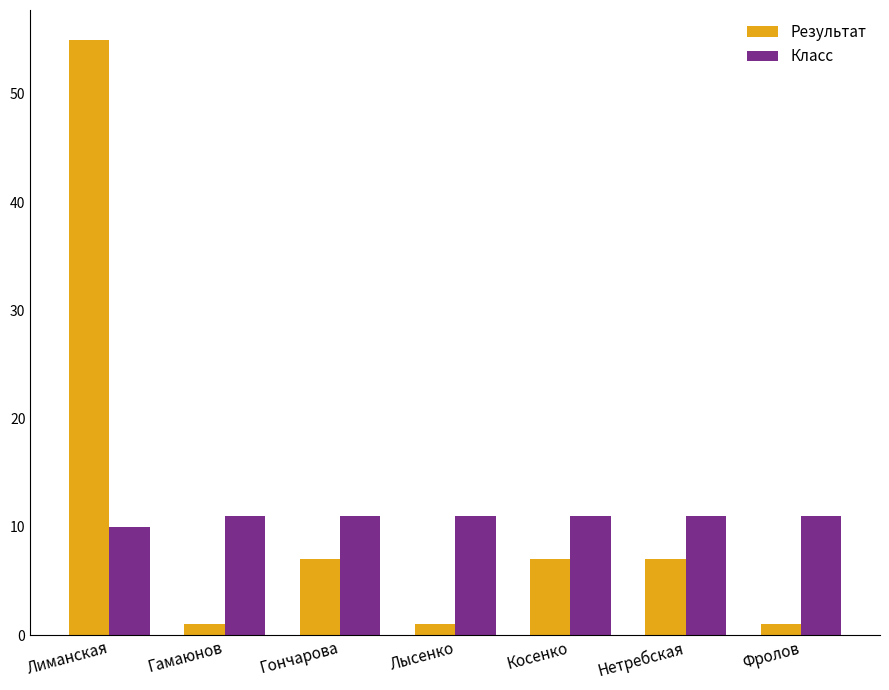

What is the label of the 5th bar from the right?

Гончарова